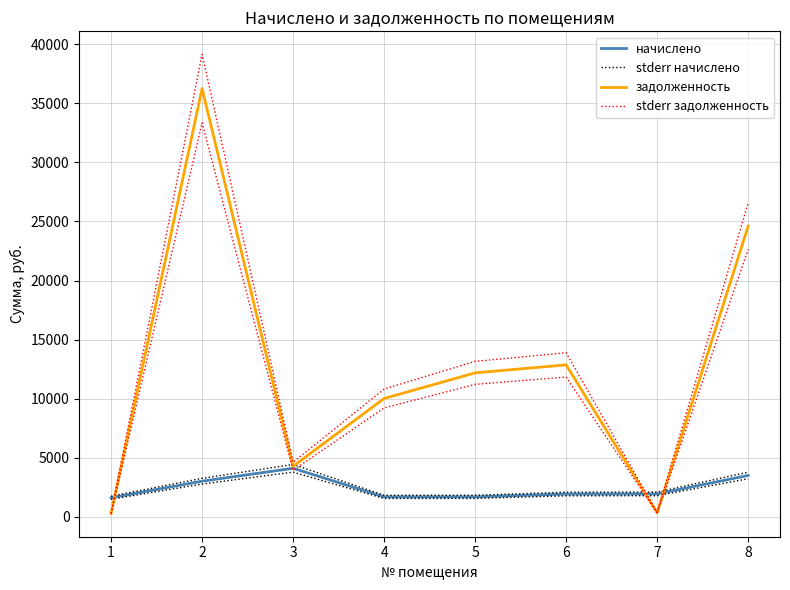

What is the spread (max minus min) of values at 4?

9135.7